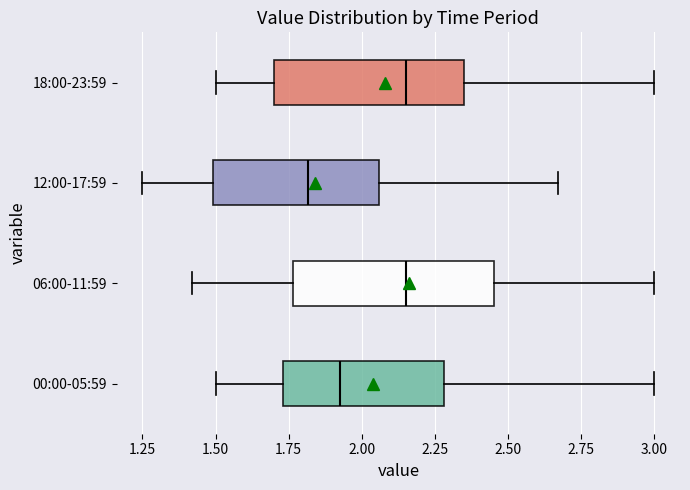

Reading bottom to top, read every box against the x-axis: the position of its median line, the range the box covers, and the ends of its whiskers. The values are not printed on the chart, so give them approximately, as read against the axis.

00:00-05:59: median 1.95, box 1.75 to 2.30, whiskers 1.50 to 3.00
06:00-11:59: median 2.15, box 1.75 to 2.45, whiskers 1.40 to 3.00
12:00-17:59: median 1.80, box 1.50 to 2.05, whiskers 1.25 to 2.65
18:00-23:59: median 2.15, box 1.70 to 2.35, whiskers 1.50 to 3.00